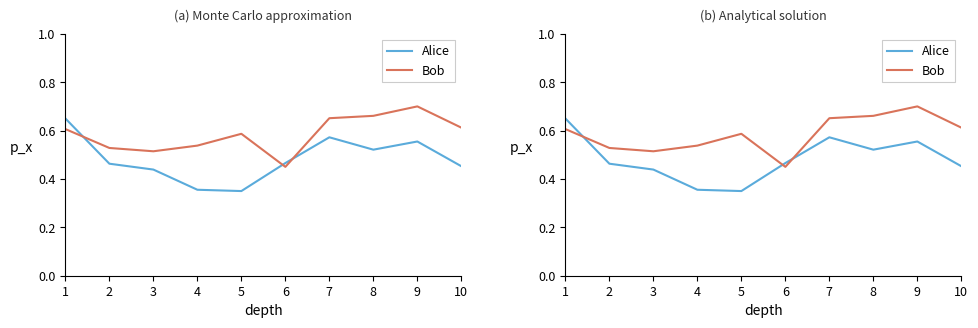

Does the chart display data point markers on the line(s)?

No